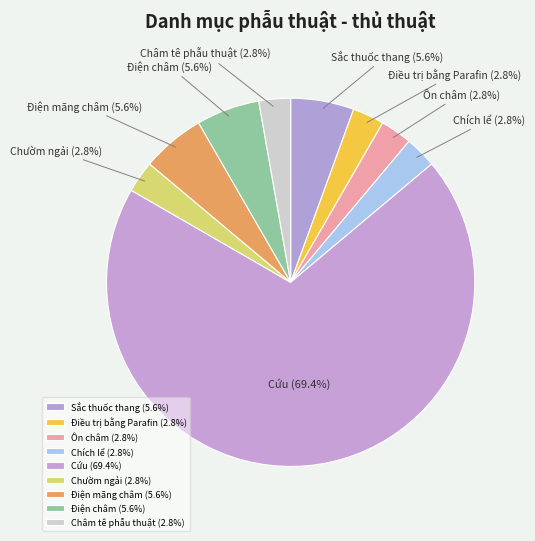

Which has a higher value, Điện châm or Châm tê phẫu thuật?

Điện châm